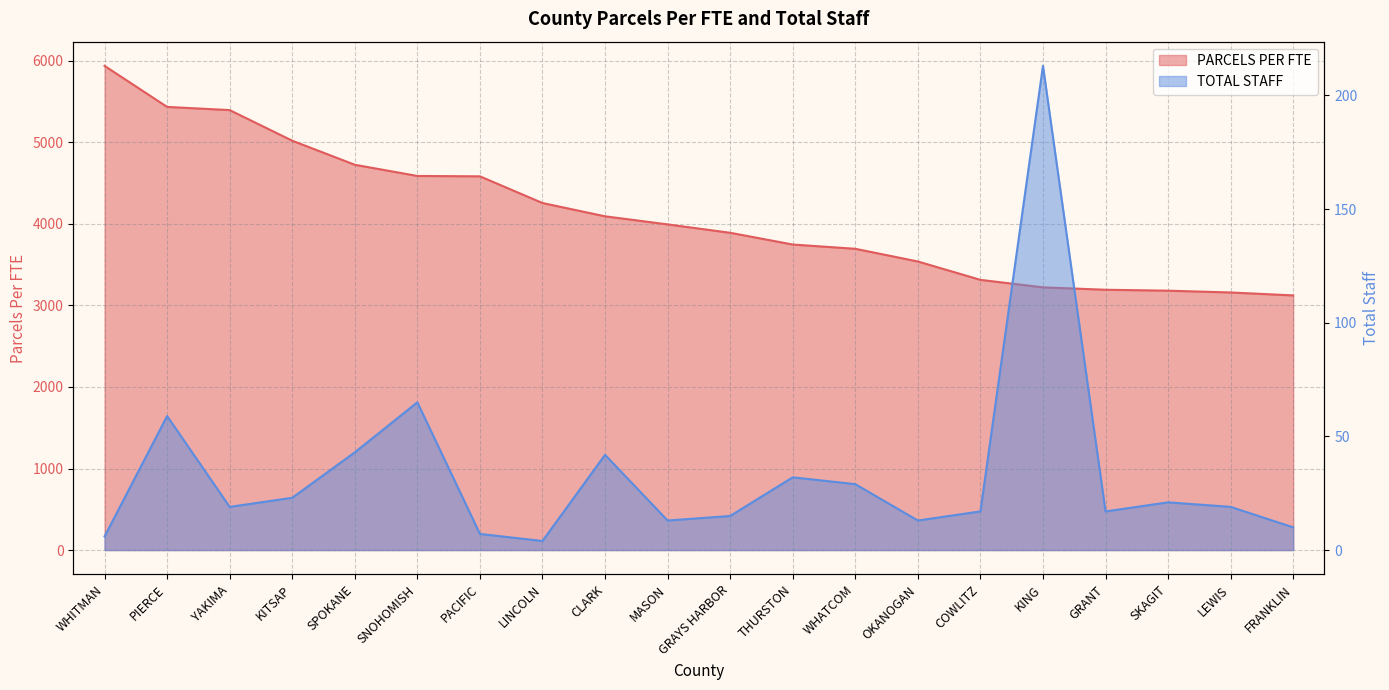

Rank the series at PACIFIC from lowest to highest value.

TOTAL STAFF, PARCELS PER FTE